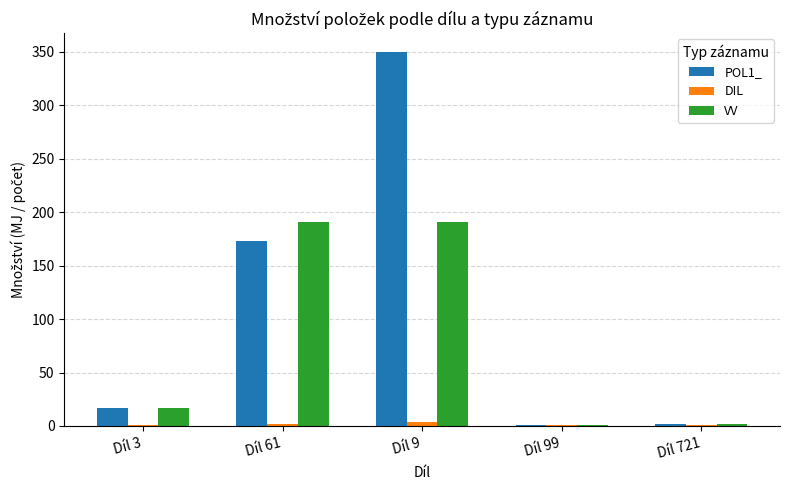

What is the difference between the POL1_ values at Díl 9 and Díl 99?

349.3